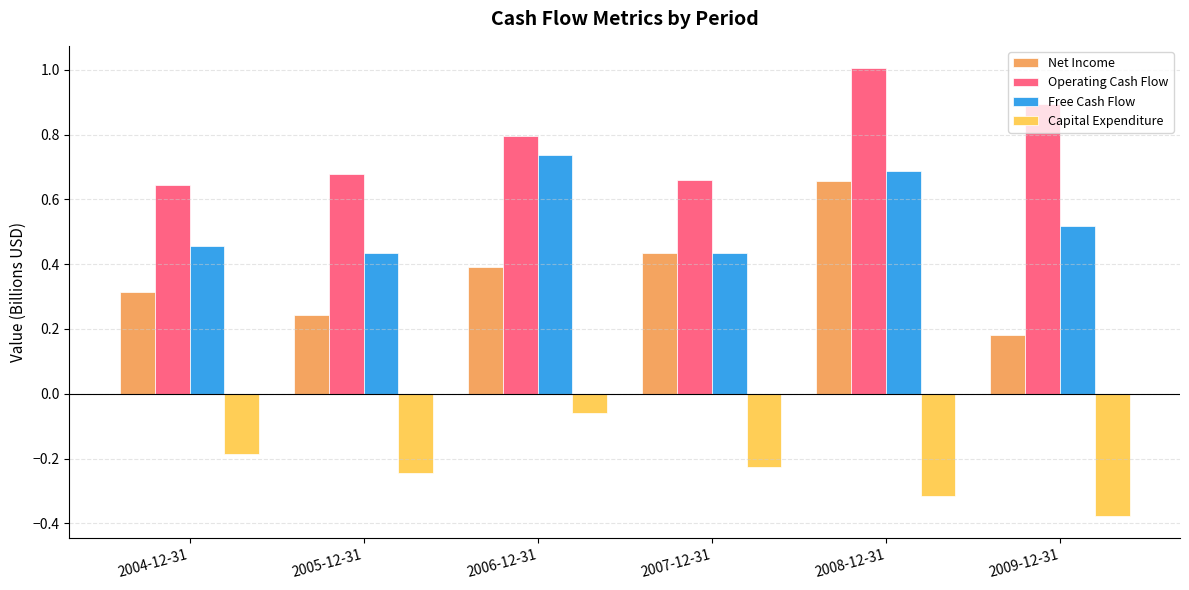

The Capital Expenditure series shows -0.3 at 2004-12-31. True or false?

False